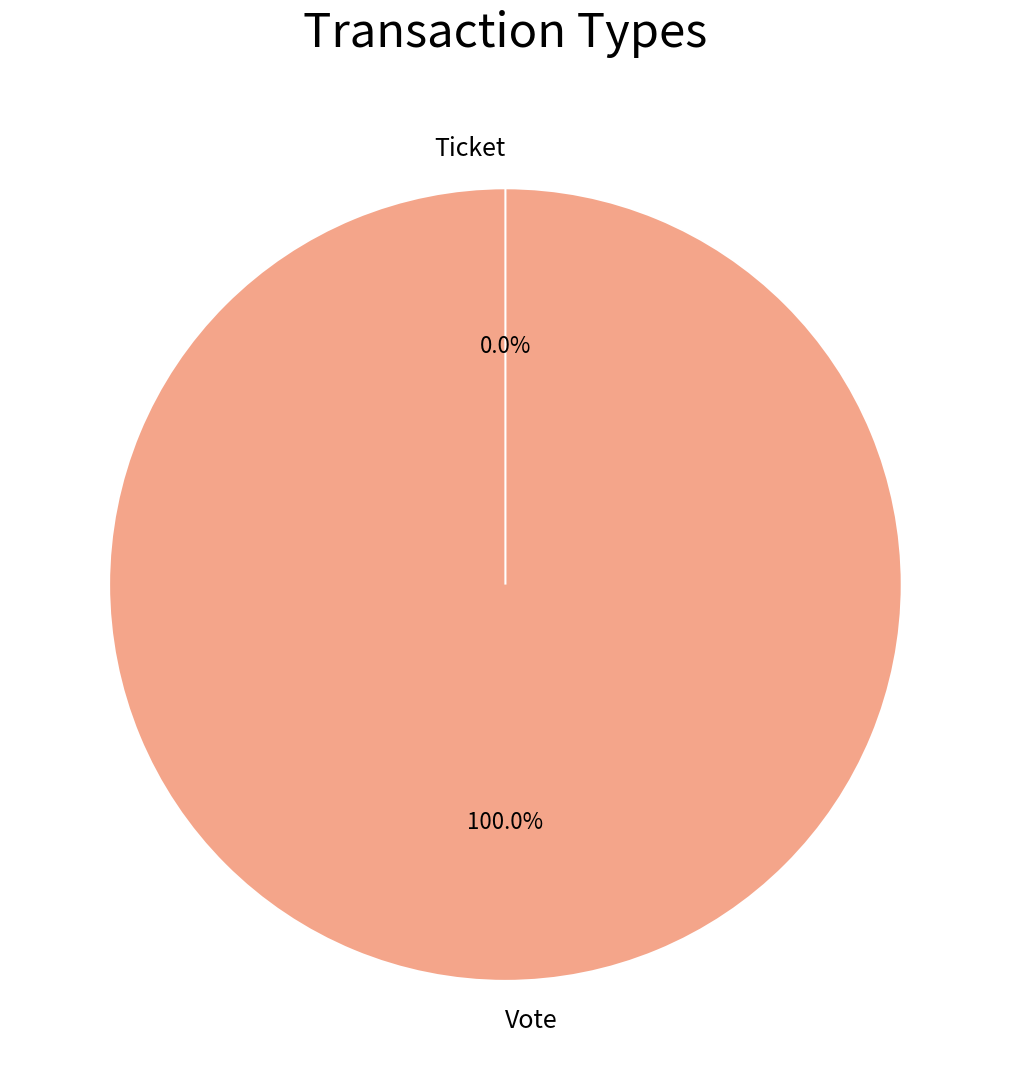

Is there any slice that represents more than half of the pie?

Yes